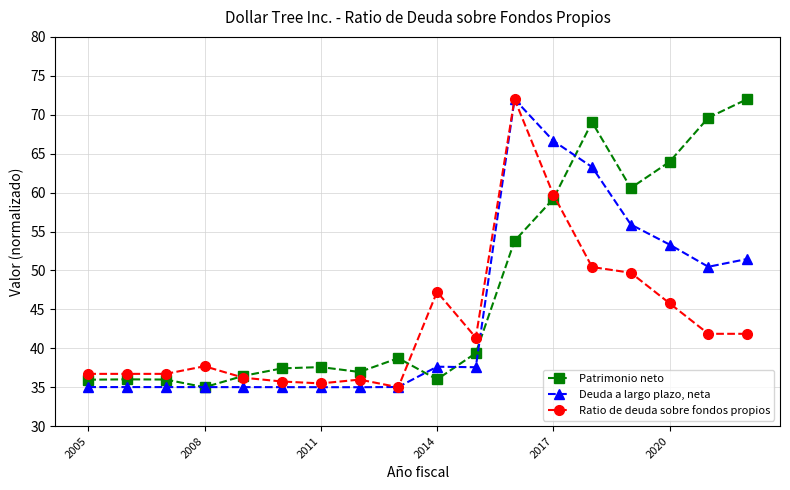

What is the value of the Ratio de deuda sobre fondos propios point at the 10th from the left?

47.3